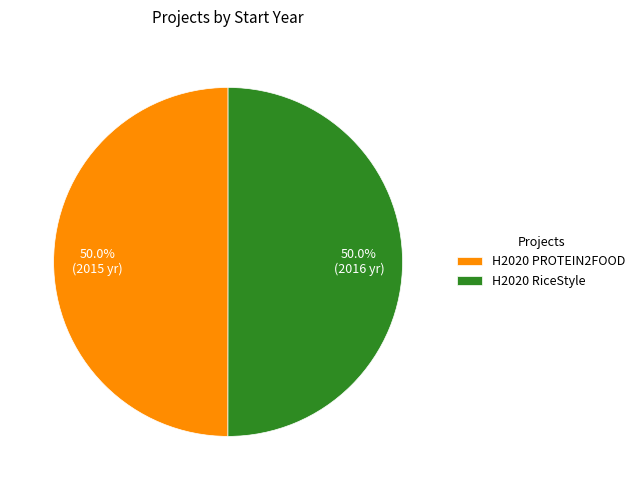

What percentage is the H2020 PROTEIN2FOOD slice, to the nearest percent?

50%